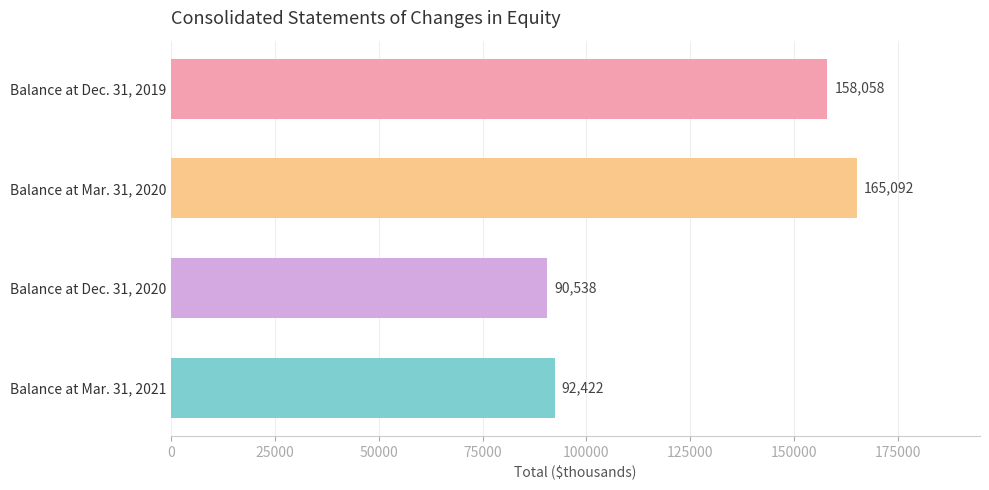

Does the chart contain stacked bars?

No